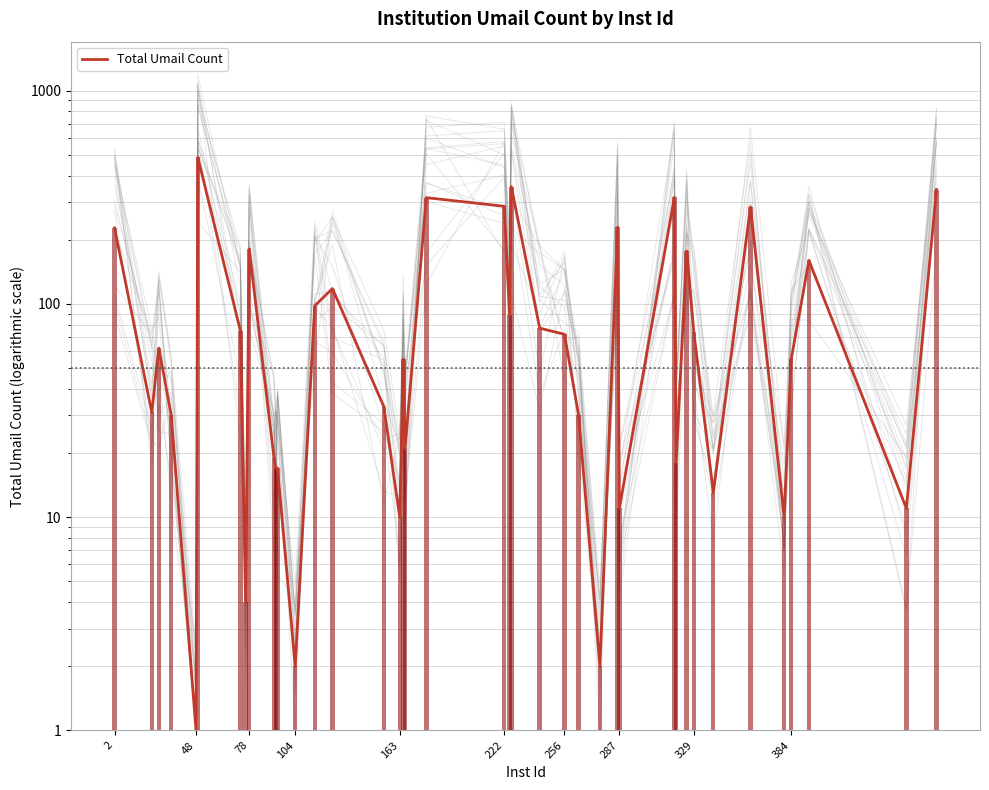

The chart shows a value of 111 at 78. True or false?

False